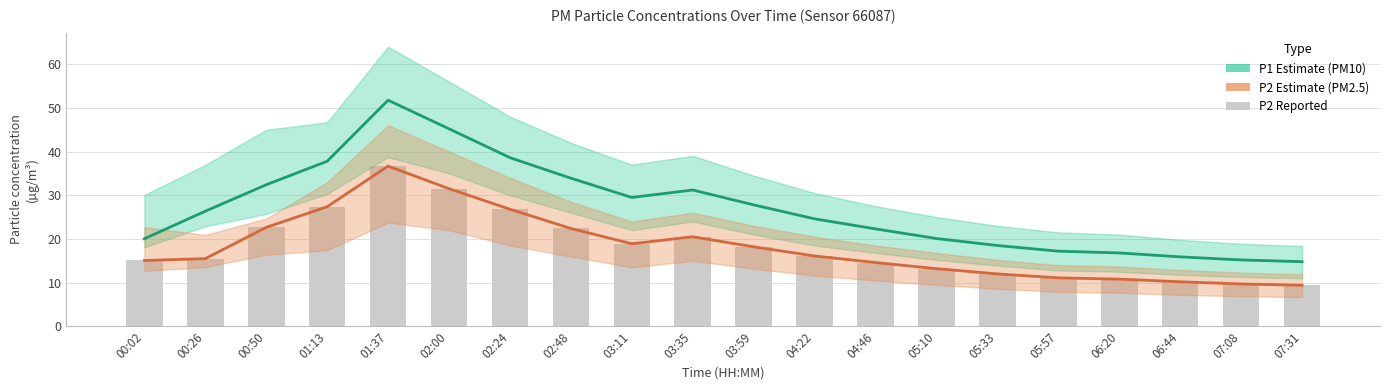

Which category has the lowest value in the P1 (PM10 estimate) series?

07:31